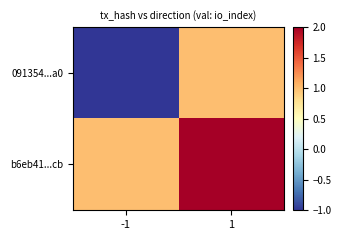

At which category is the sum across all series the highest?

1